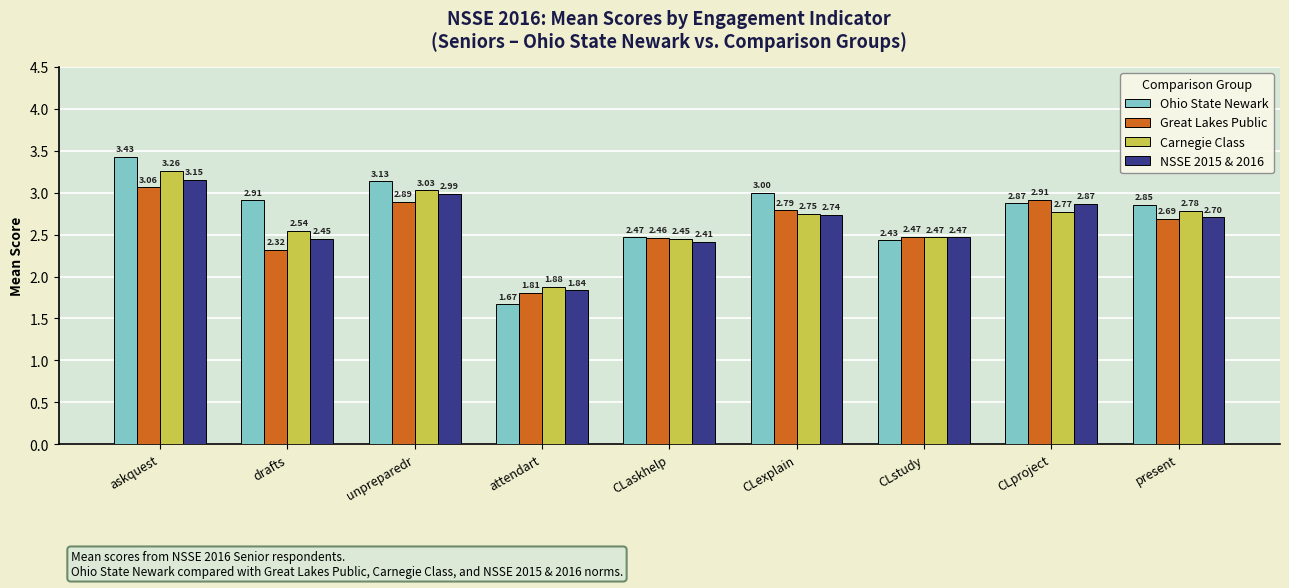

Between drafts and unpreparedr, which series saw the biggest shift?

Great Lakes Public